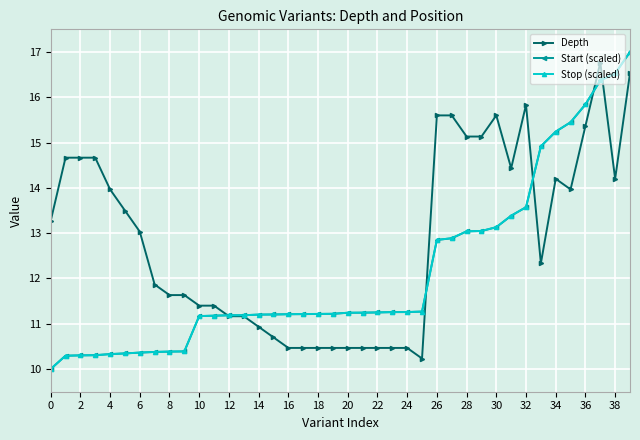

Which series has the largest total across all categories?

Depth